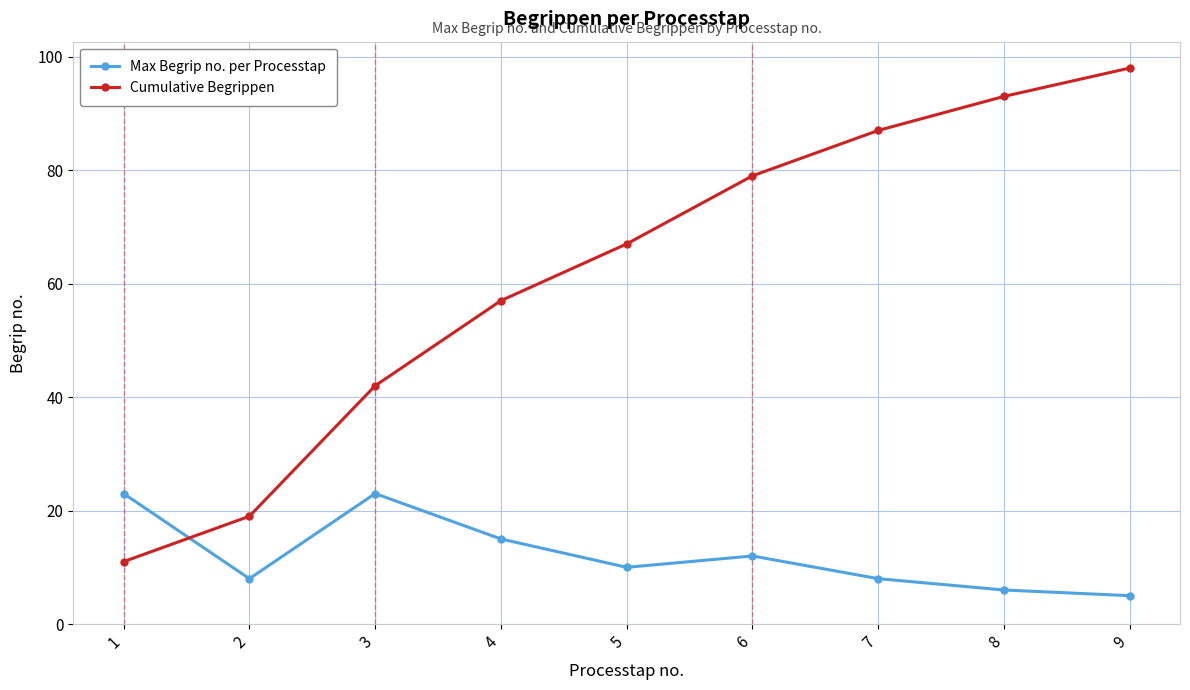

Which series changed the most between 2 and 6?

Cumulative Begrippen